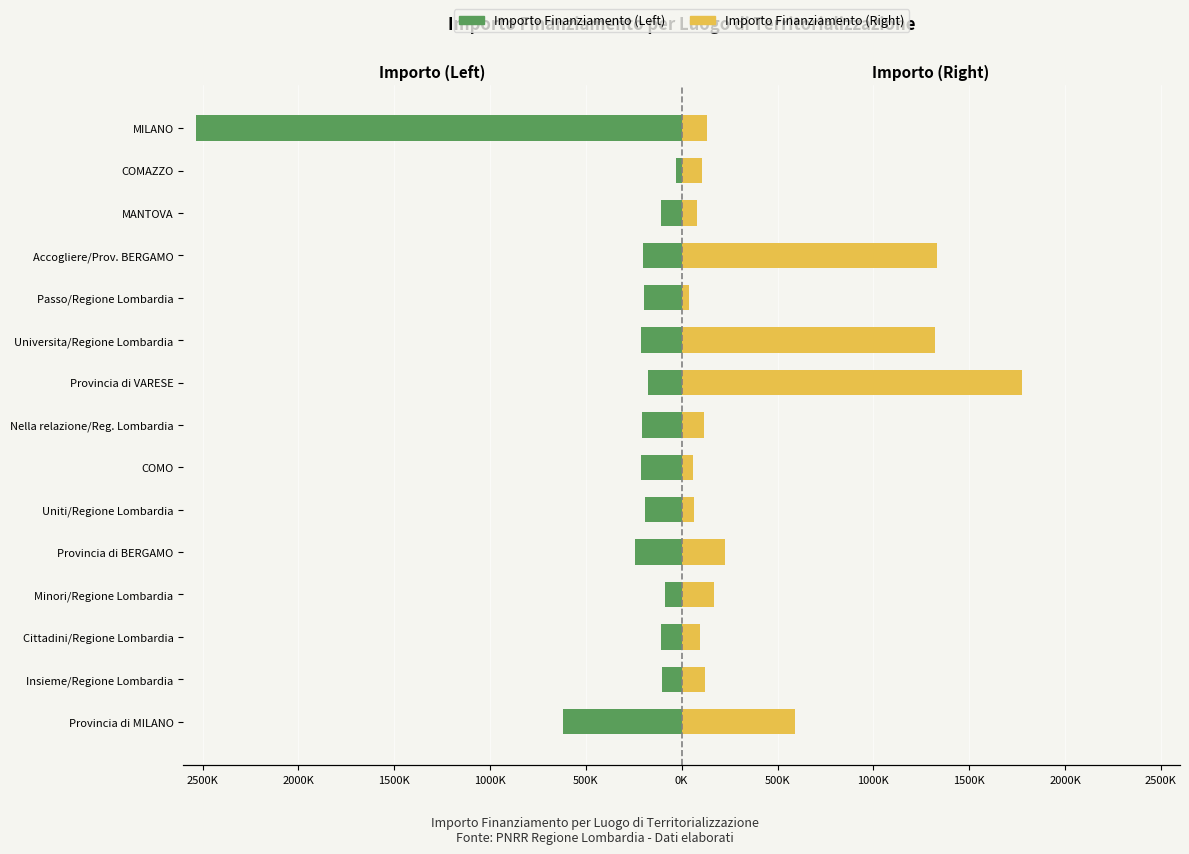

Is it true that Importo Finanziamento (Right) equals 1048145.7 at Provincia di MILANO?

False